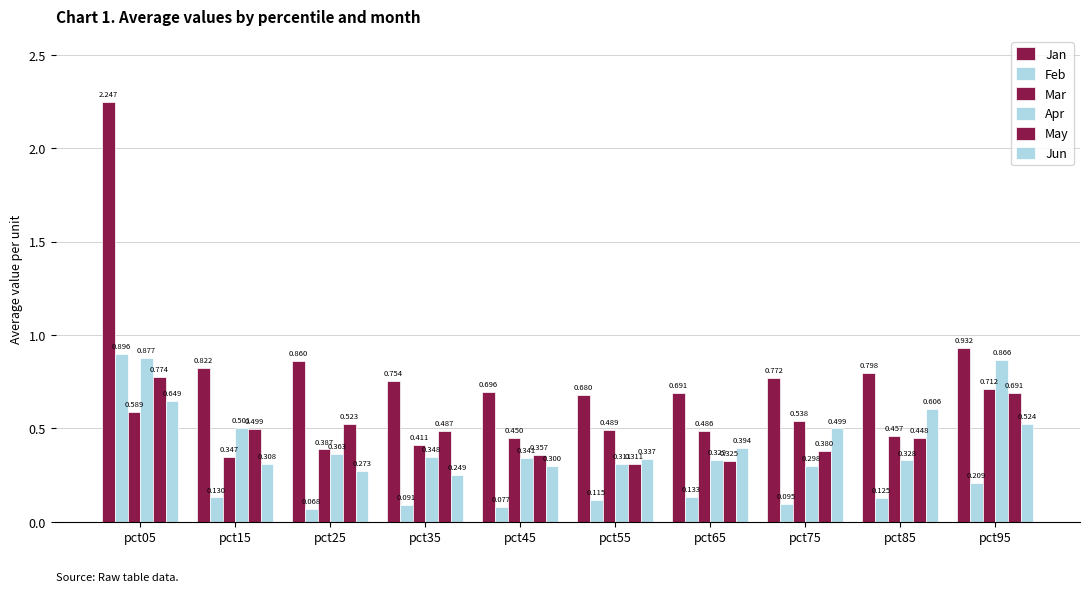

What is the sum of the Apr values at pct75 and pct55?

0.6